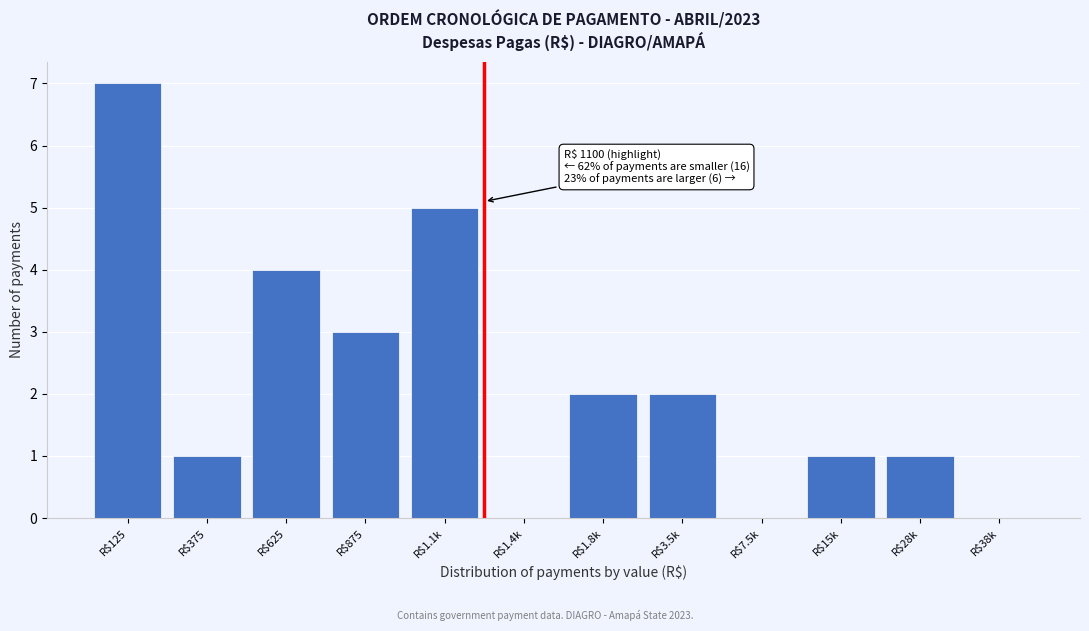

The value at R$1.1k is 5. True or false?

True